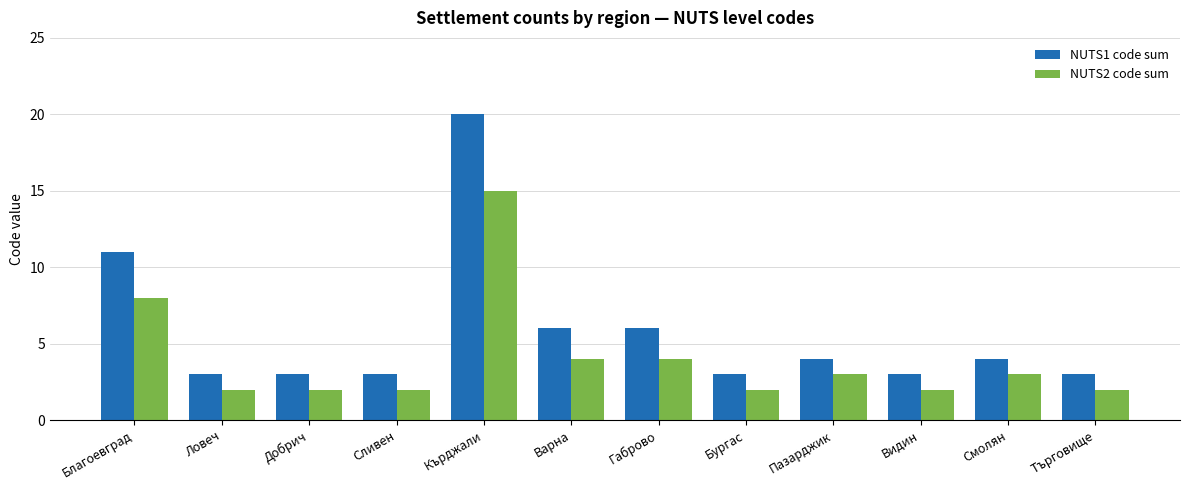

What is the maximum value shown in the chart?

20